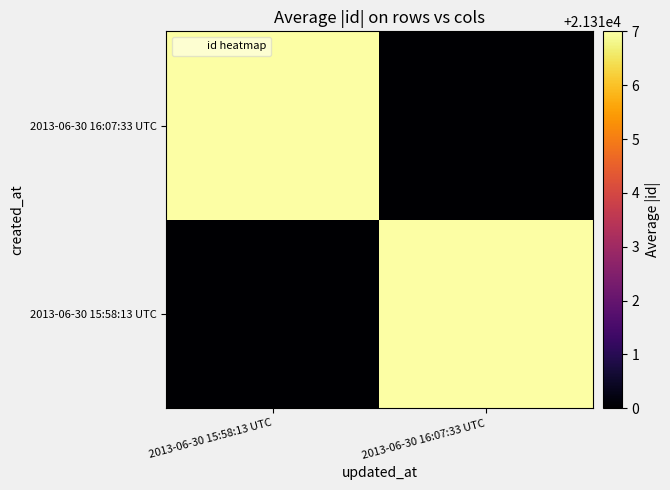

Between 2013-06-30 15:58:13 UTC and 2013-06-30 16:07:33 UTC, which series saw the biggest shift?

2013-06-30 15:58:13 UTC